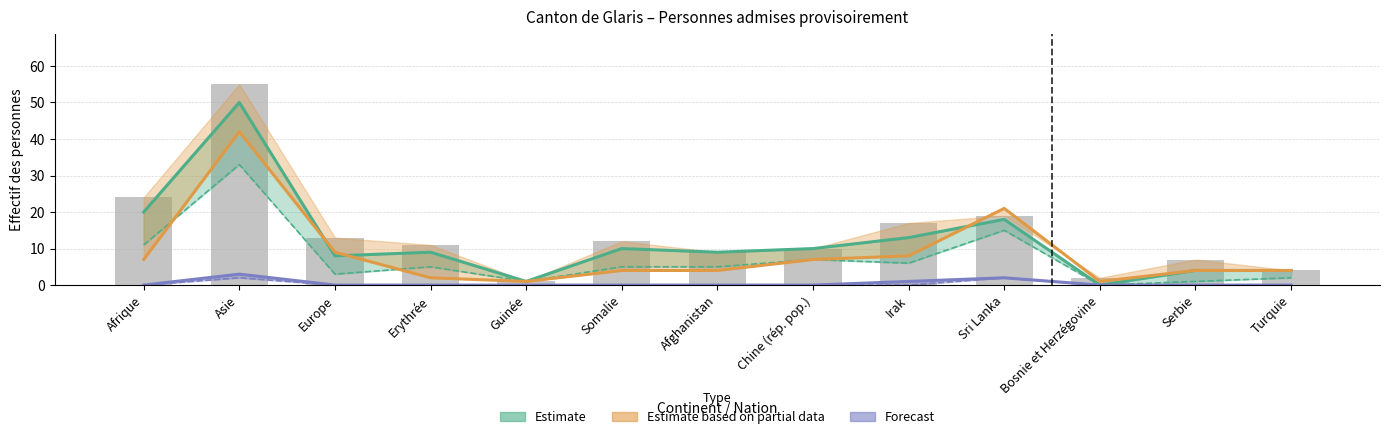

Which category has the lowest value across all series?

Guinée